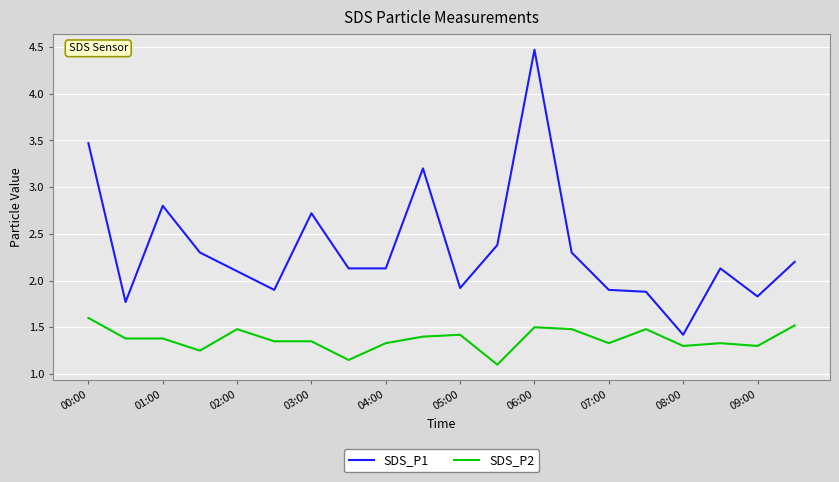

True or false: SDS_P2 and SDS_P1 intersect in this chart.

False